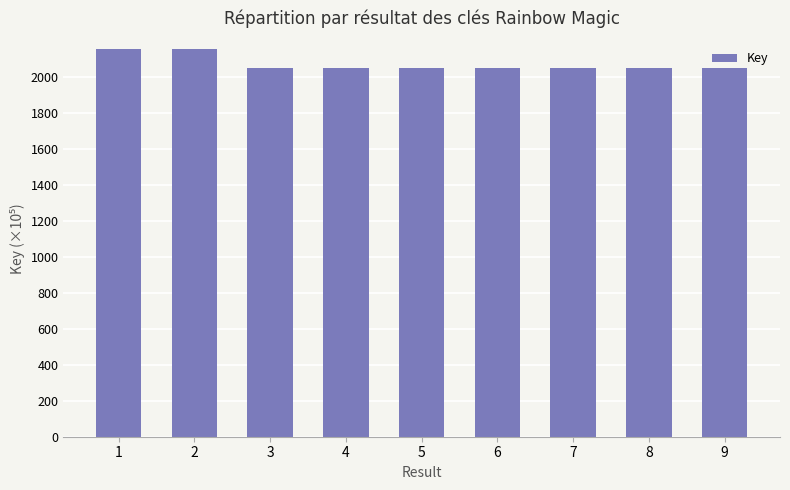

What is the value of the 2nd bar from the left?

2158.0